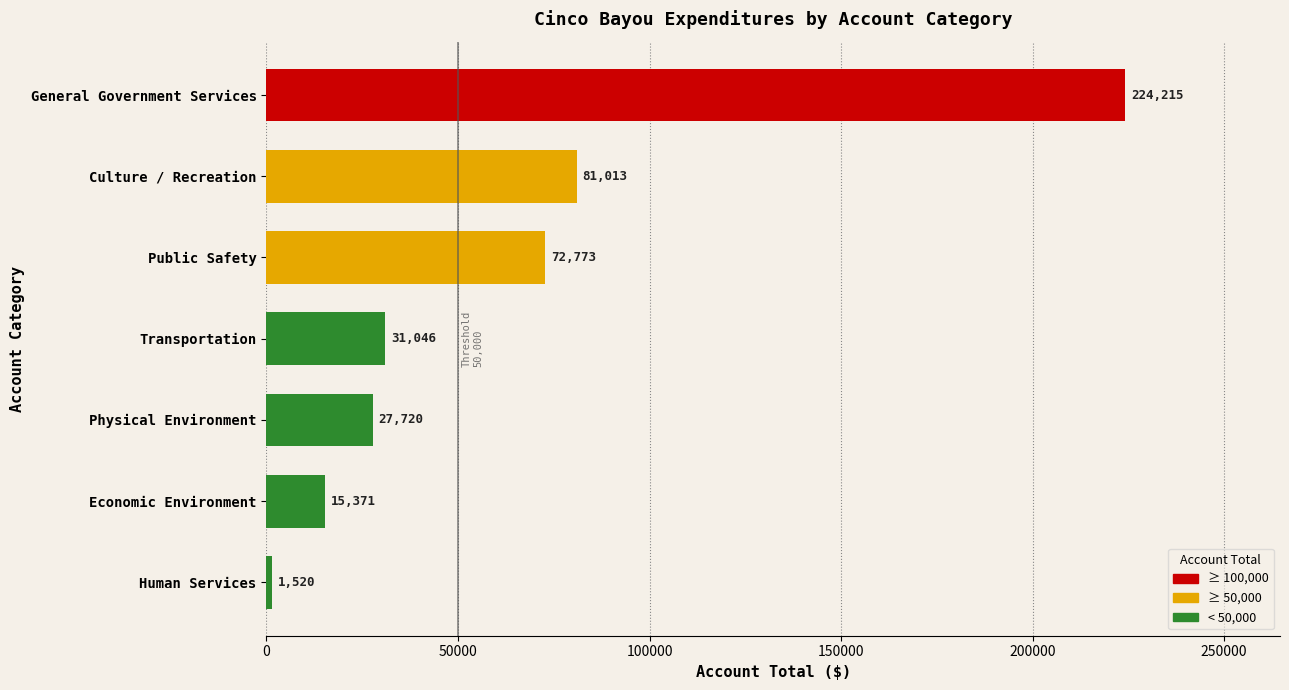

Which label corresponds to the smallest value in the chart?

Human Services